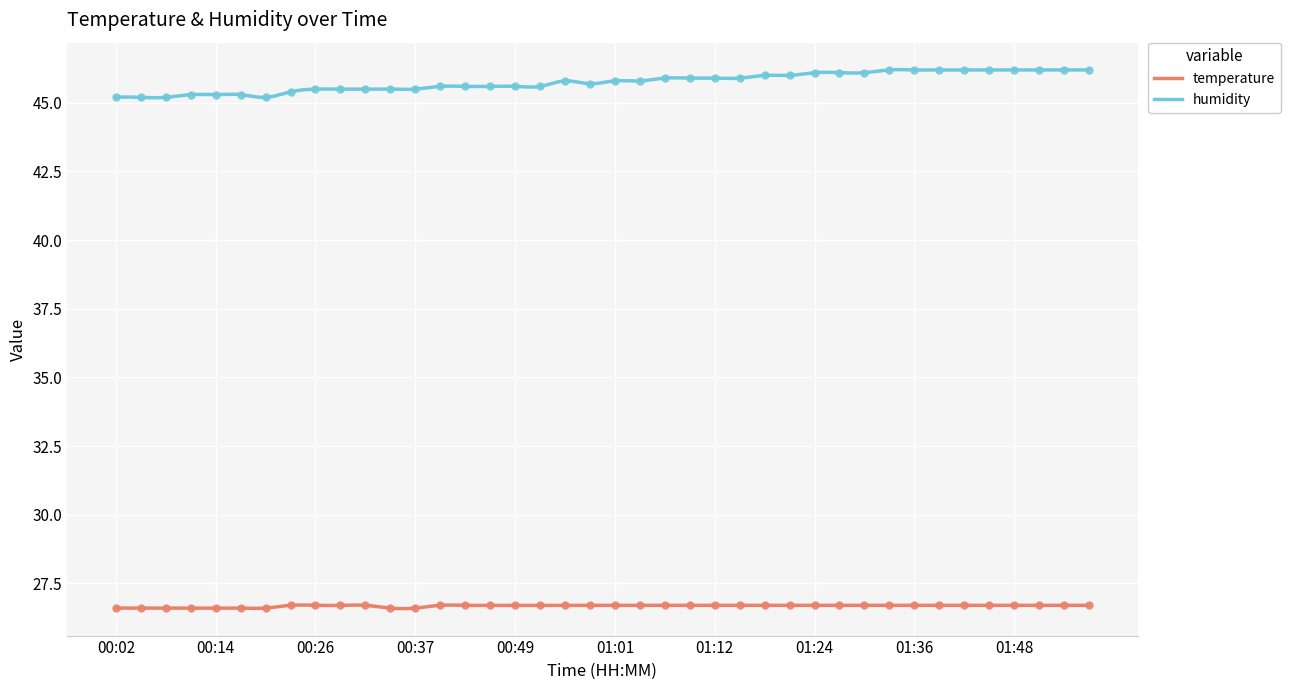

At how many categories does at least one series exceed 26?

40